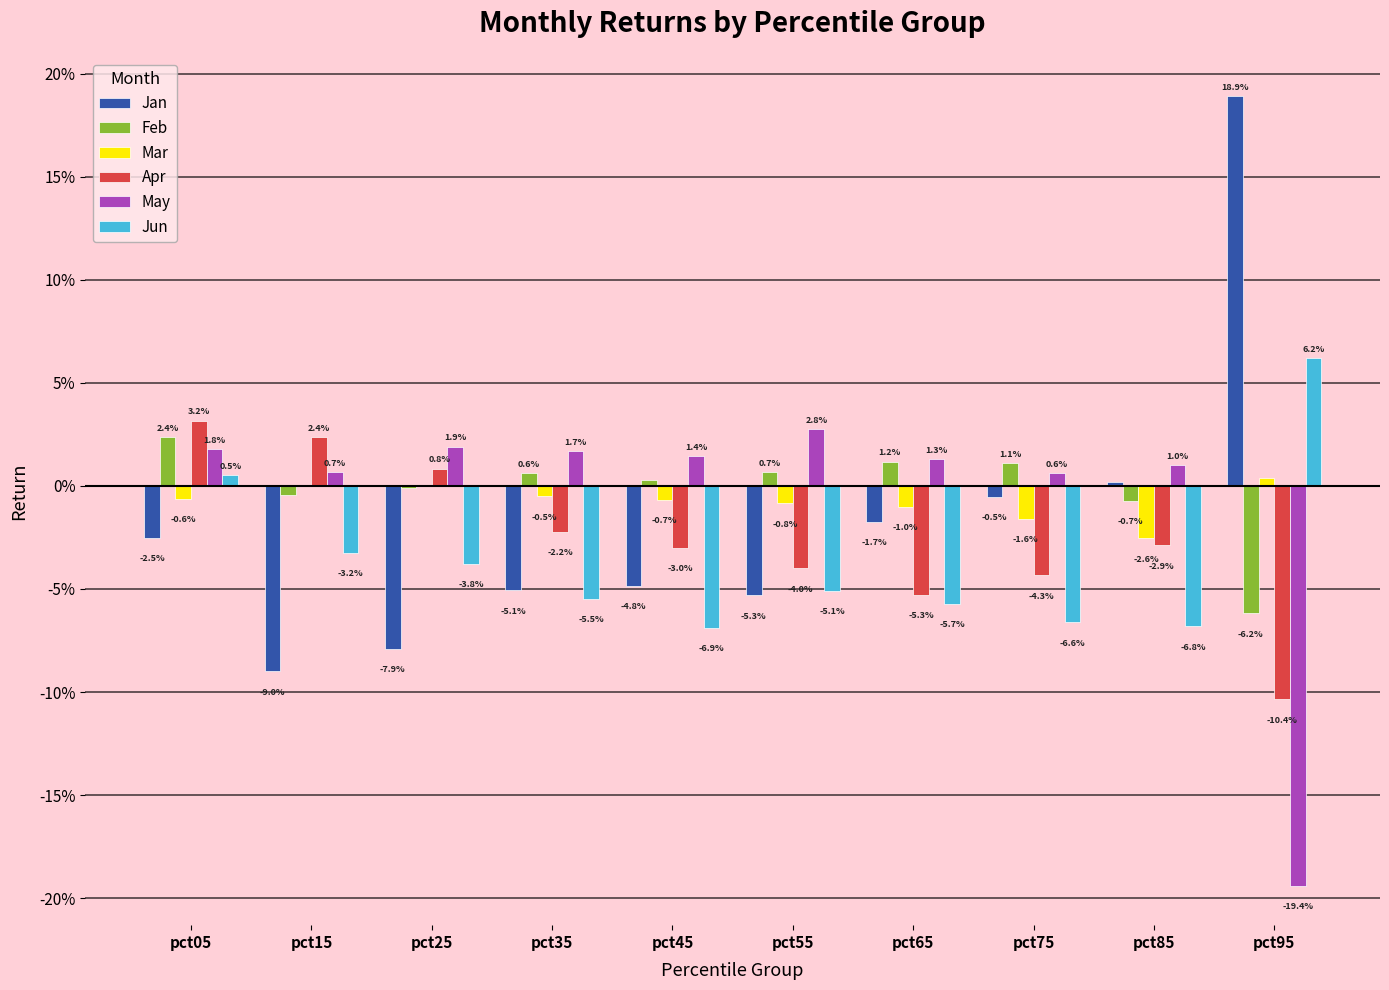

What are all the series names shown in the legend?

Jan, Feb, Mar, Apr, May, Jun